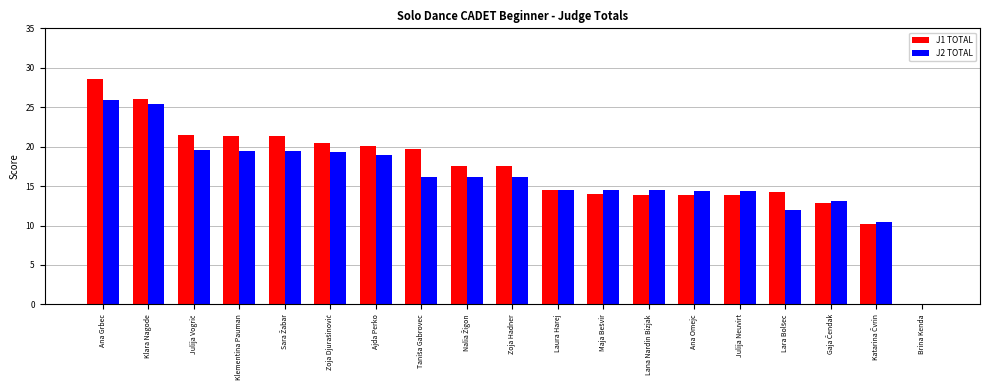

What is the sum of all J2 TOTAL values?

304.3